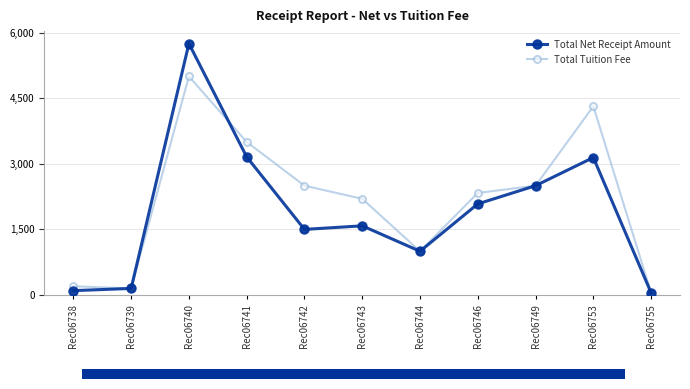

List the labels in order of Total Tuition Fee value, smallest first.

Rec06755, Rec06739, Rec06738, Rec06744, Rec06743, Rec06746, Rec06742, Rec06749, Rec06741, Rec06753, Rec06740